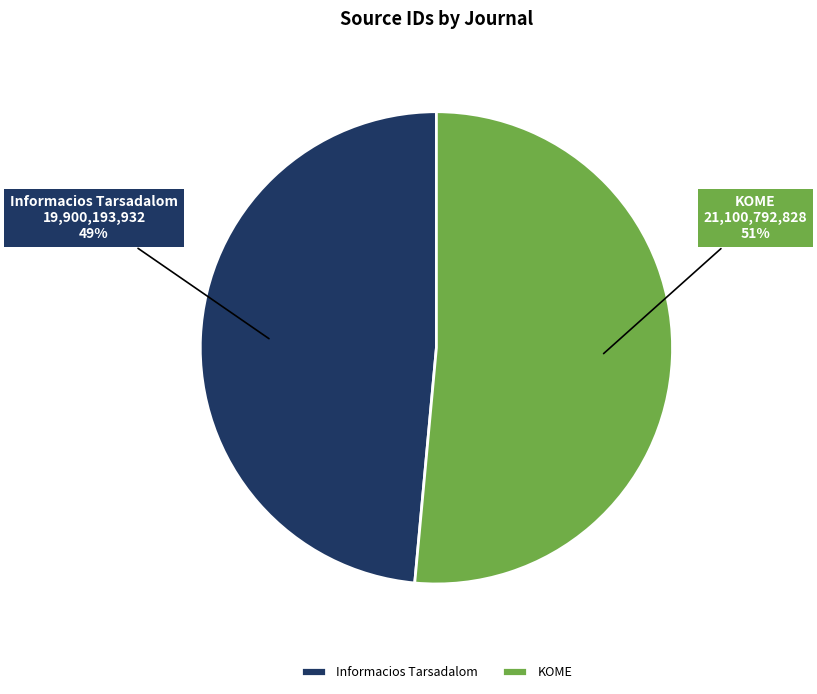

Between Informacios Tarsadalom and KOME, which is larger?

KOME